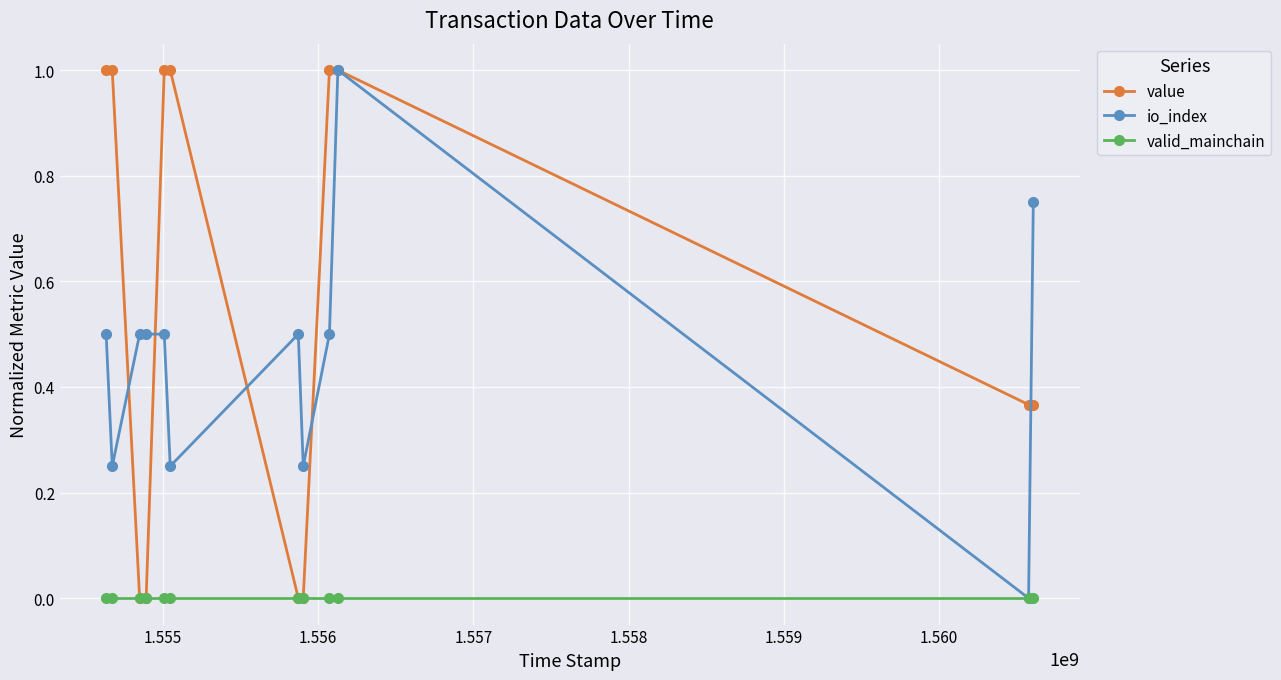

What is the value of the io_index point at the 10th from the left?

1.0